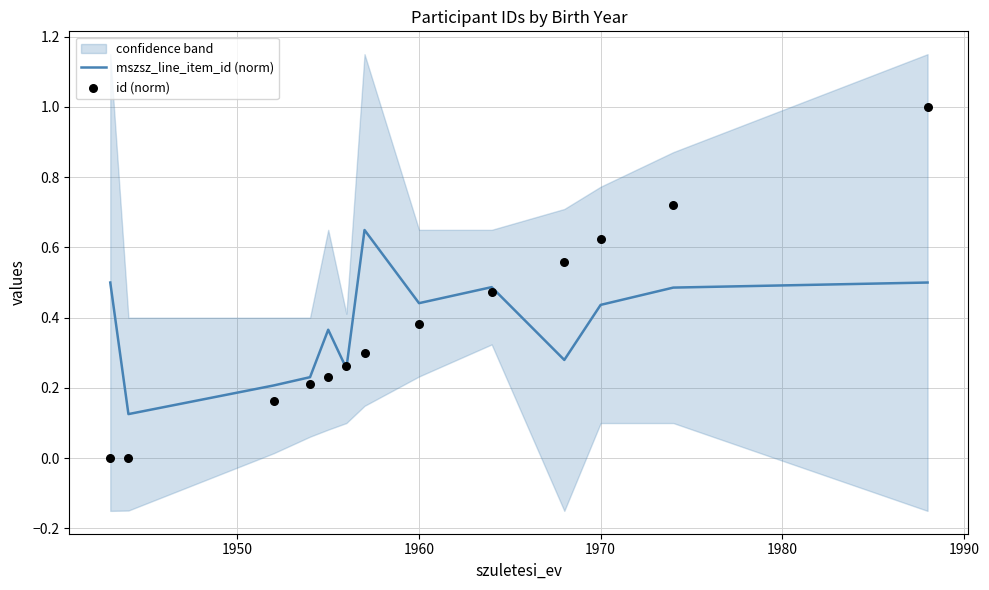

Which series has the largest total across all categories?

mszsz_line_item_id (norm)